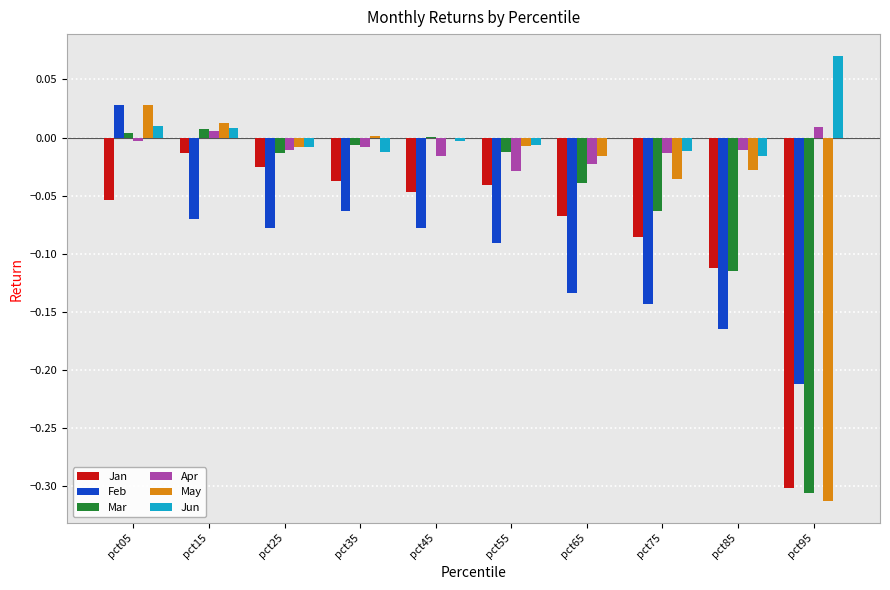

The value of Jan at pct45 is -0.0. True or false?

True